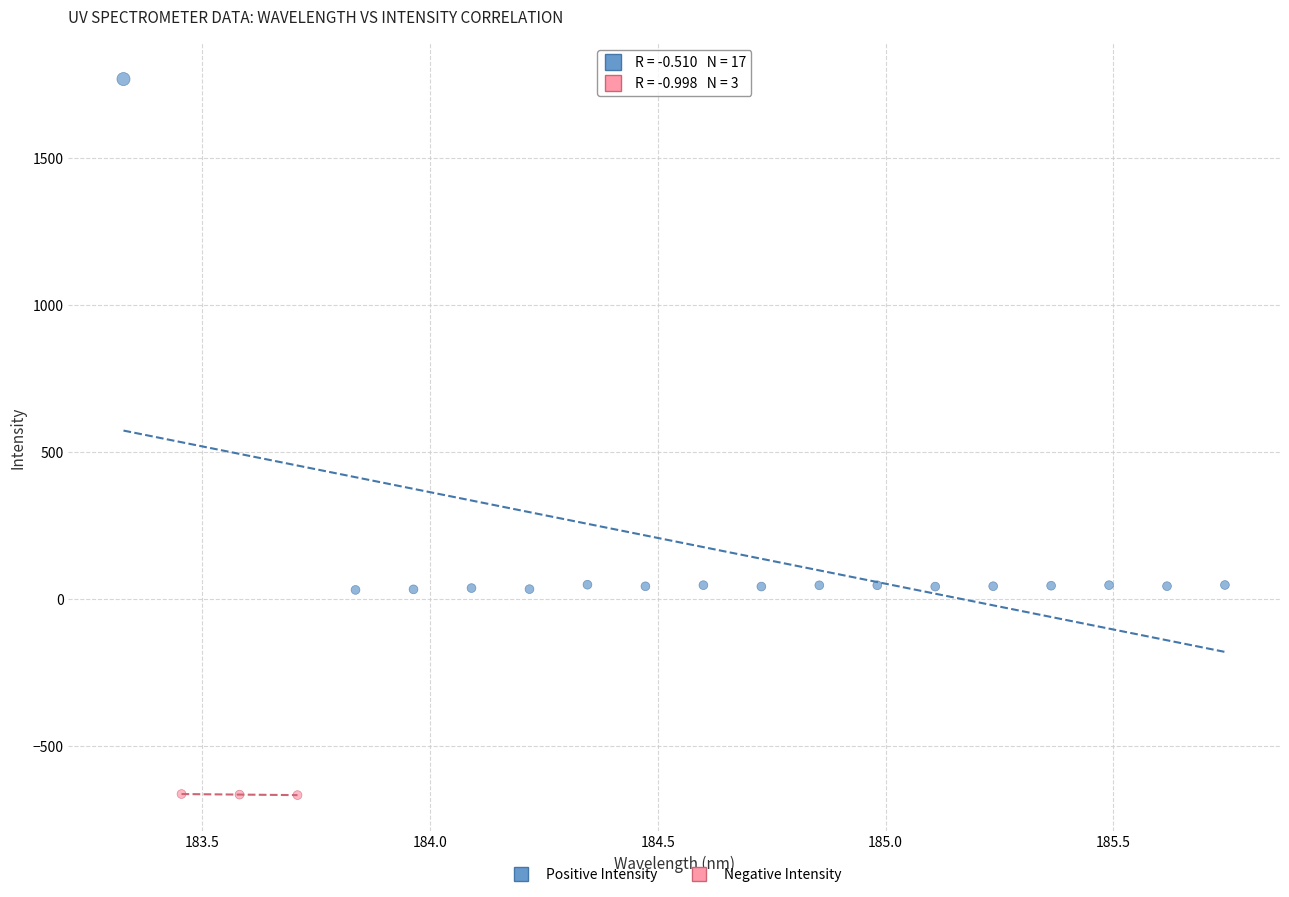

Which series reaches the minimum Y coordinate?

Negative Intensity